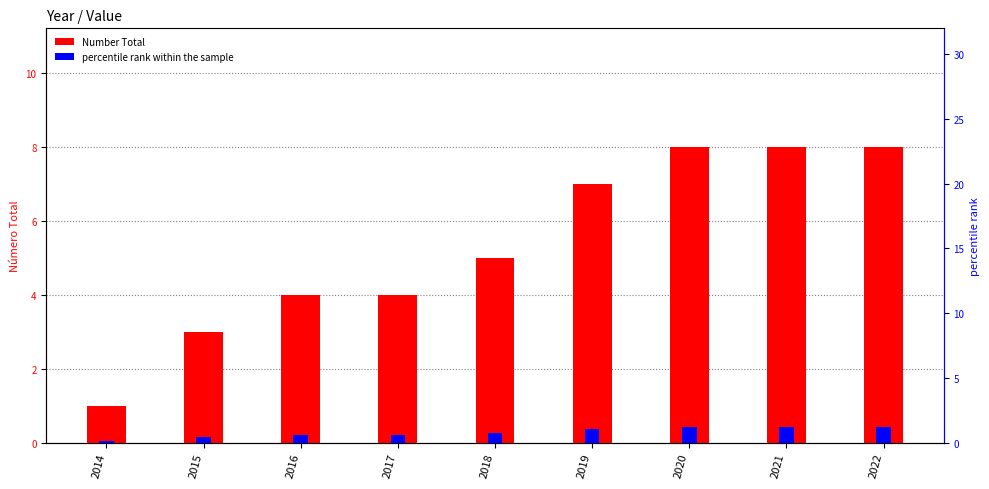

Is it true that percentile rank within the sample equals 0.7 at 2020?

False